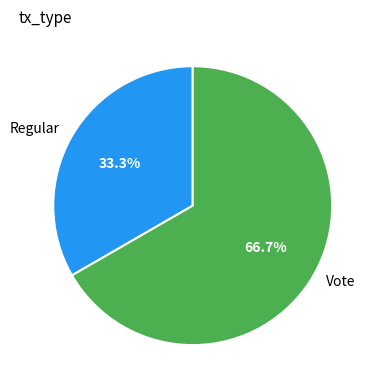

True or false: Vote accounts for 52% of the total.

False